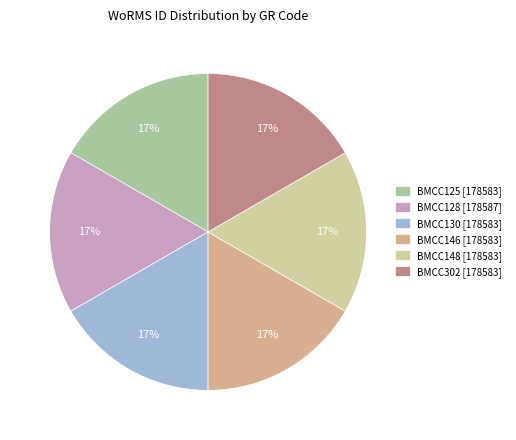

Count the number of slices in the pie.

6